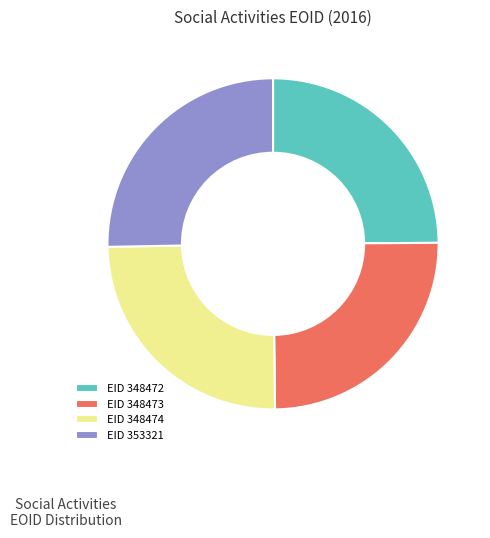

Approximately how many times larger is the value at EID 353321 compared to EID 348472?

1.0